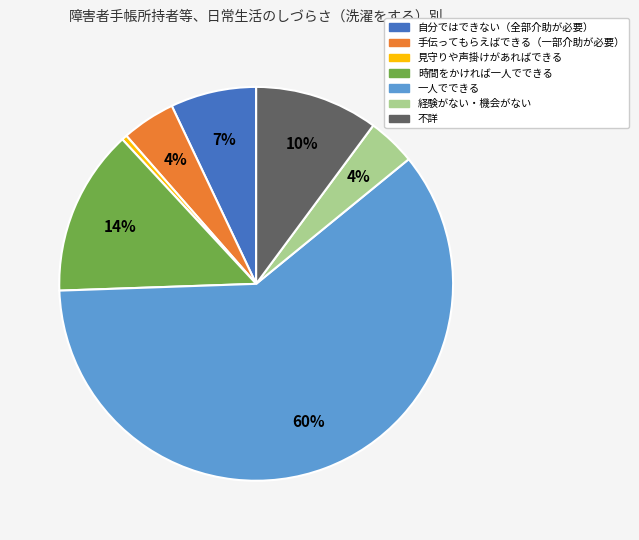

Is 一人でできる the majority of the pie?

Yes